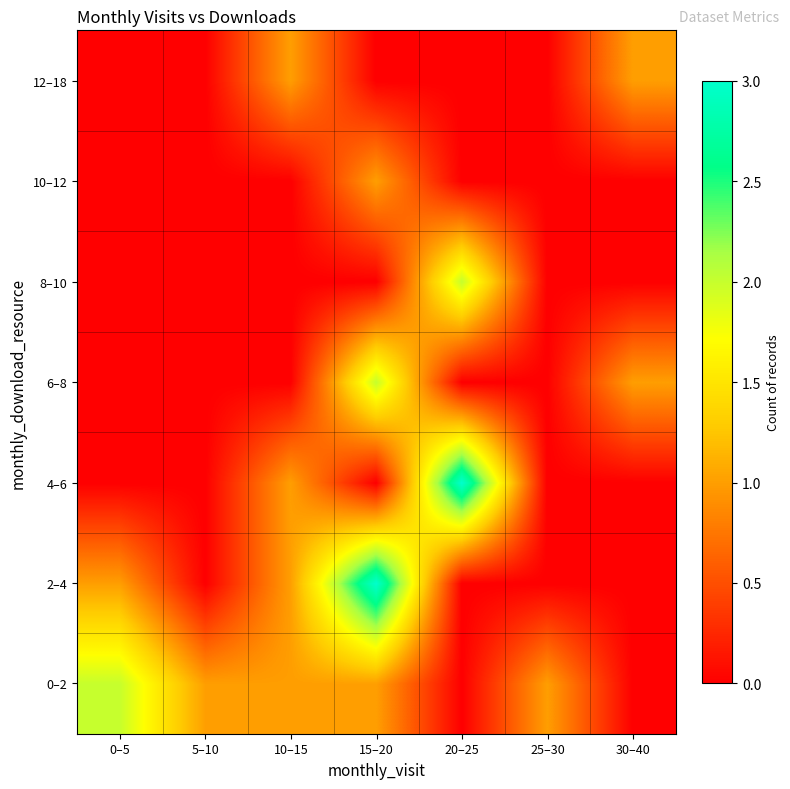

What is the difference between the highest and lowest values at 10–15?

1